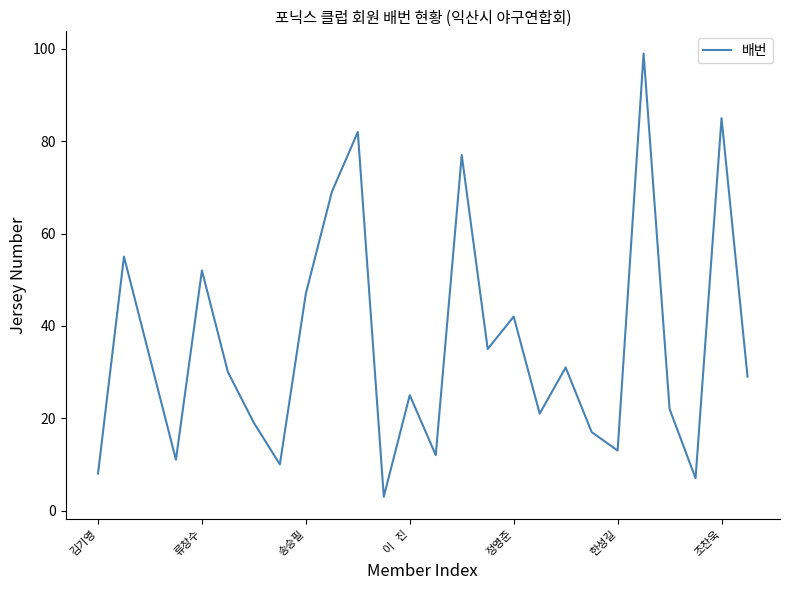

What is the greatest value displayed?

99